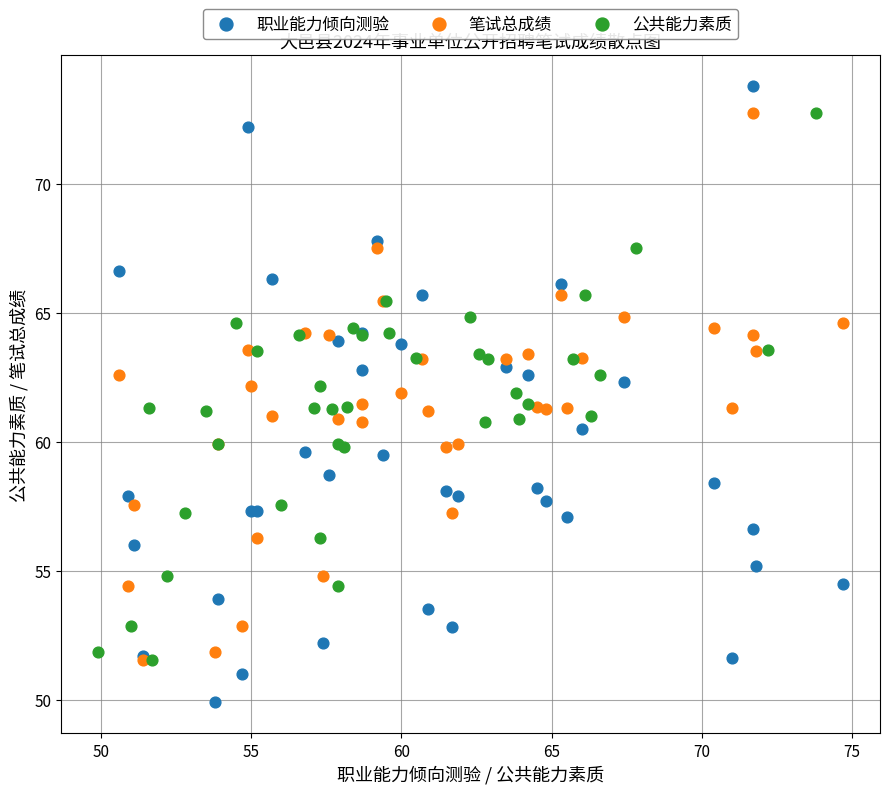

Which series has the widest spread of Y values?

职业能力倾向测验